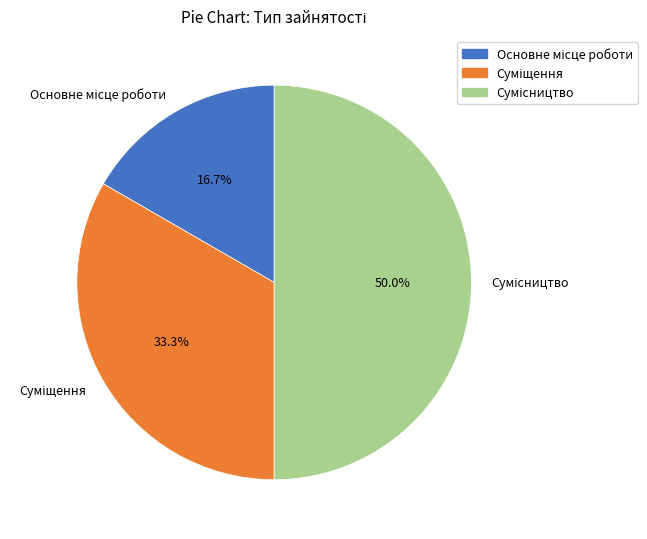

To the nearest percent, what is the average slice percentage?

33%